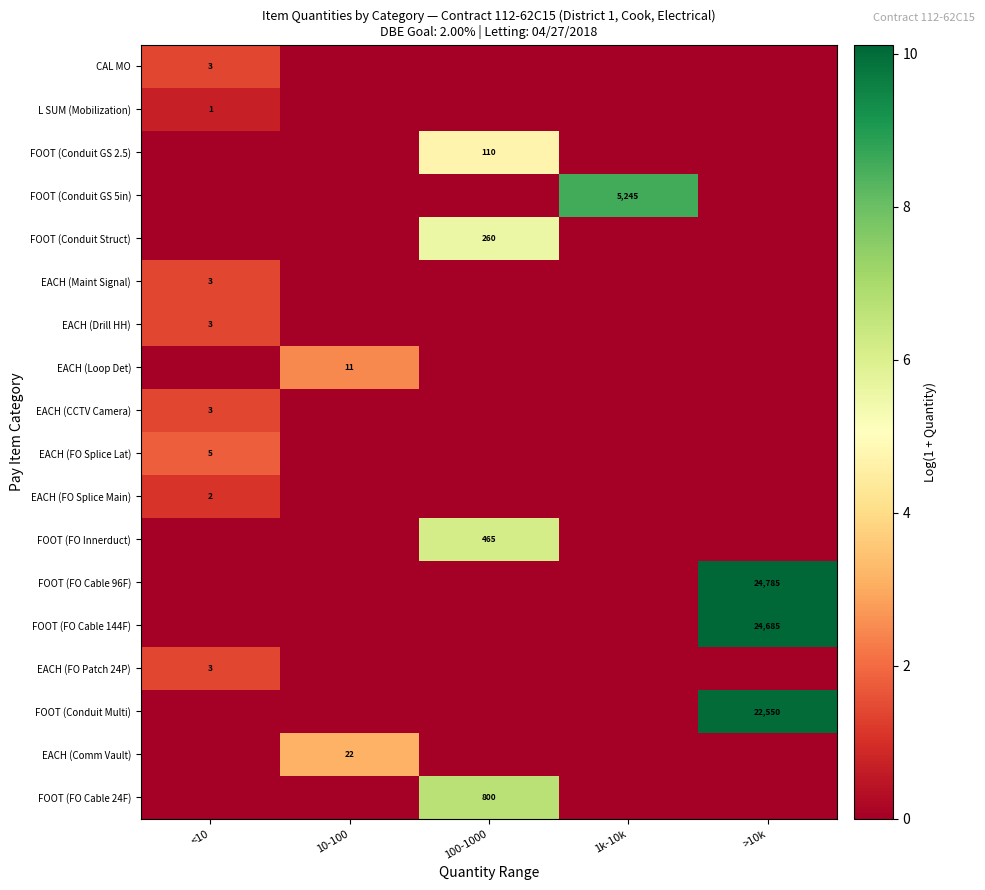

Which series has the largest range (max minus min)?

FOOT (FO Cable 96F)